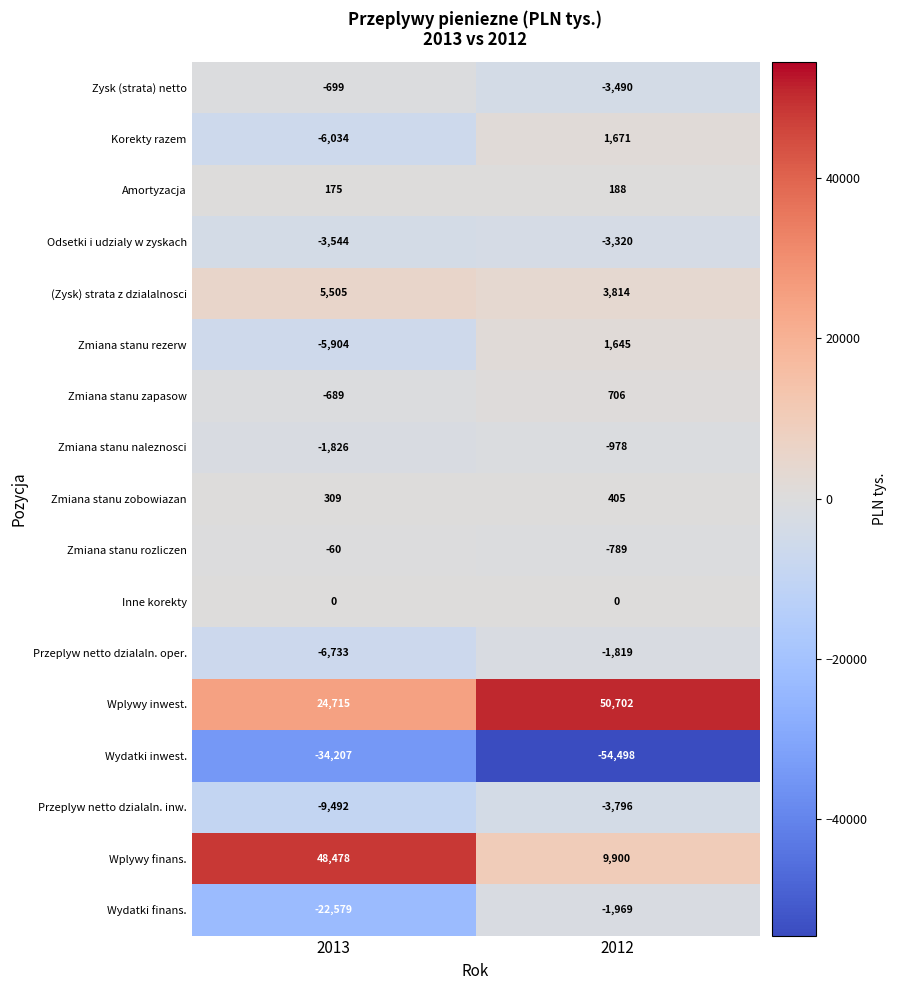

True or false: (Zysk) strata z dzialalnosci has a value of 5505 at 2013.

True